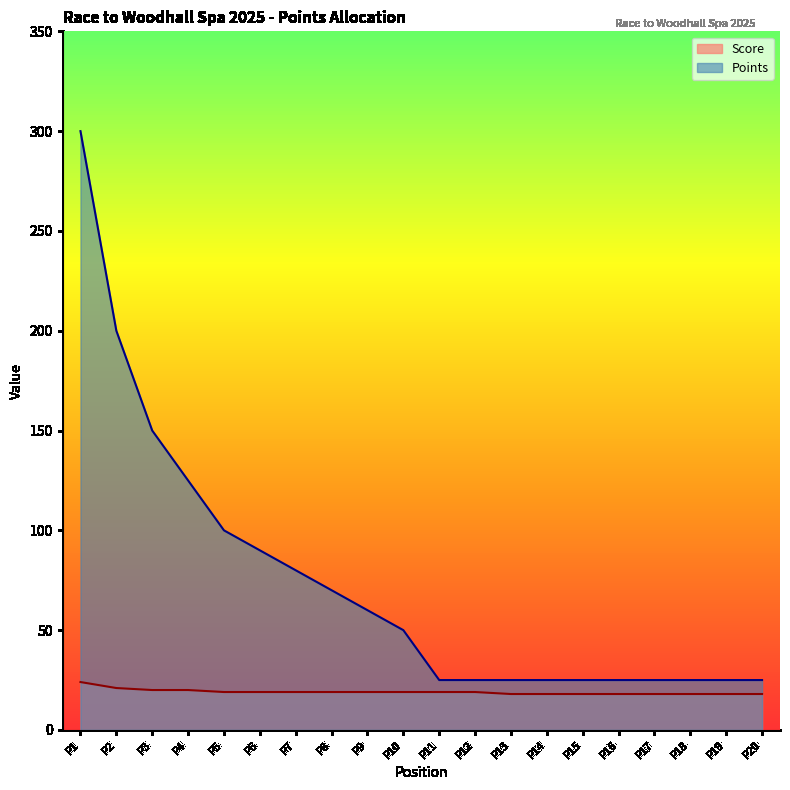

True or false: Points has a value of 60 at P9.

True